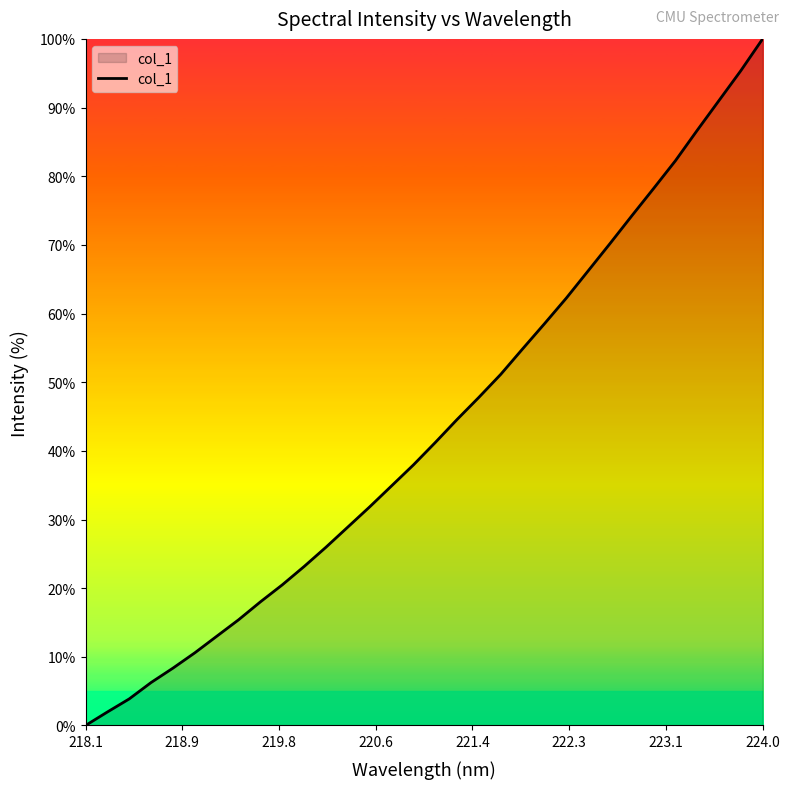

What is the greatest value displayed?

100.0